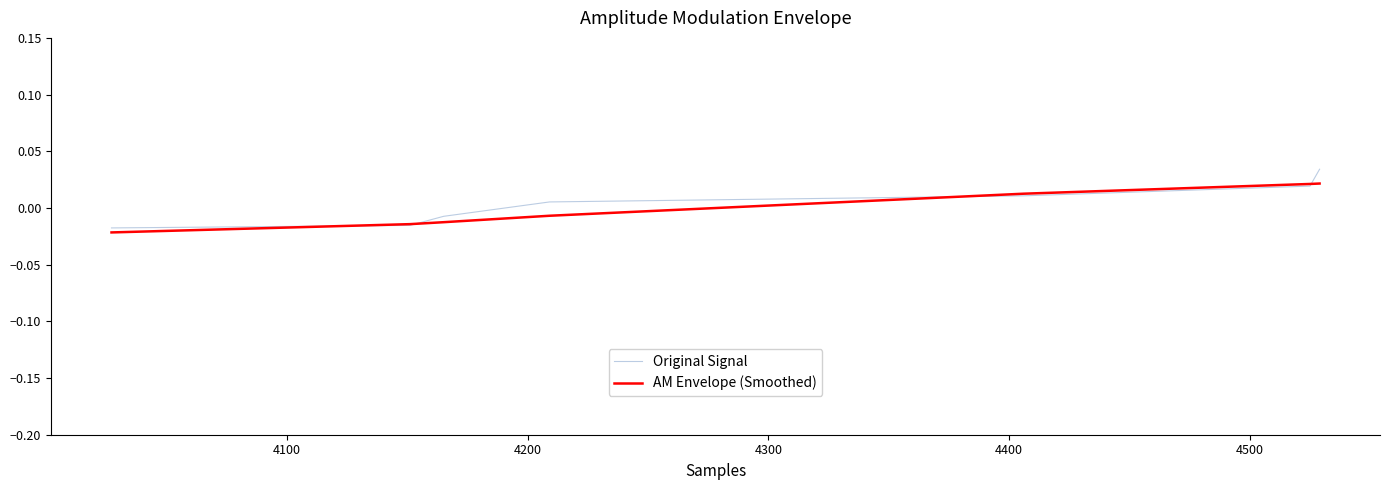

How many lines are shown in the chart?

2